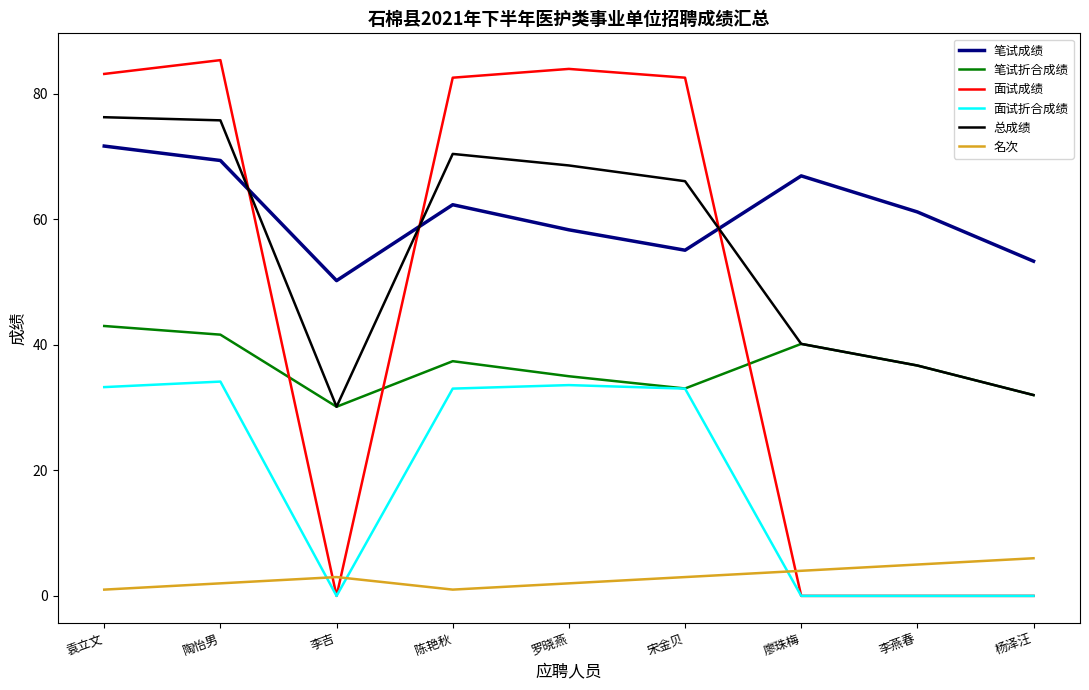

Is it true that 笔试成绩 equals 102.4 at 罗晓燕?

False